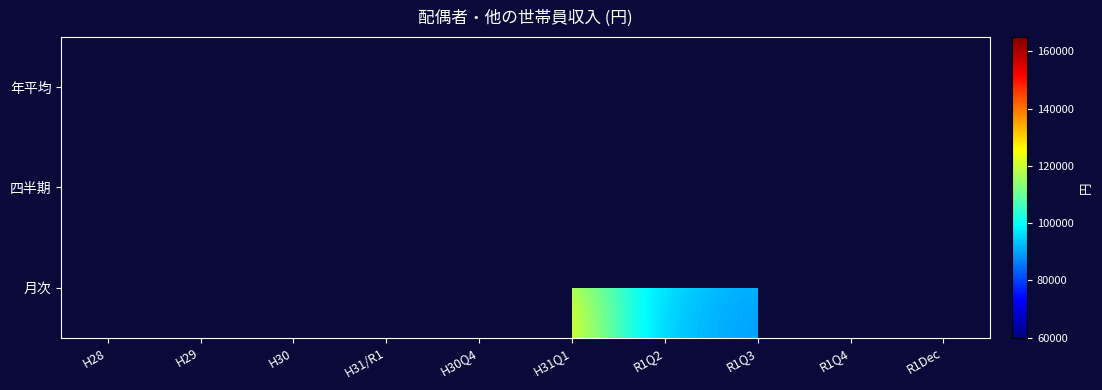

What is the maximum value shown in the chart?

160773.0